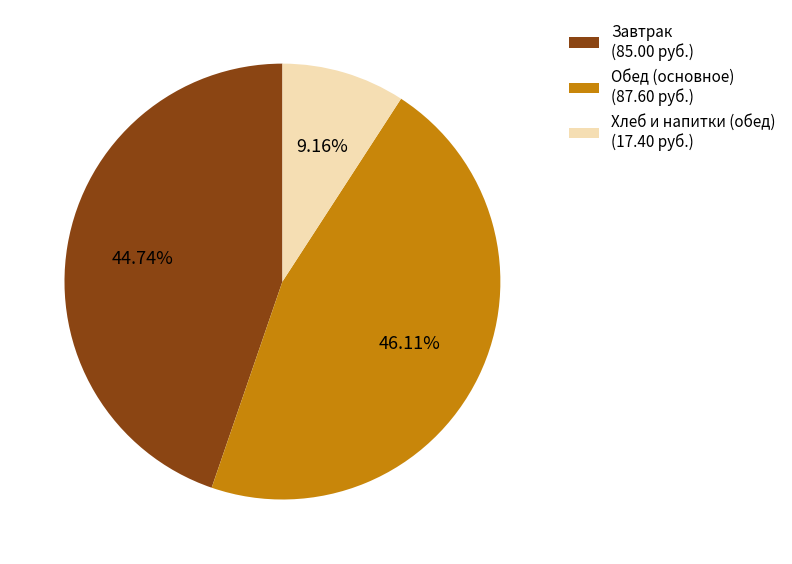

Which slice is the largest?

Обед (основное) (87.60 руб.)